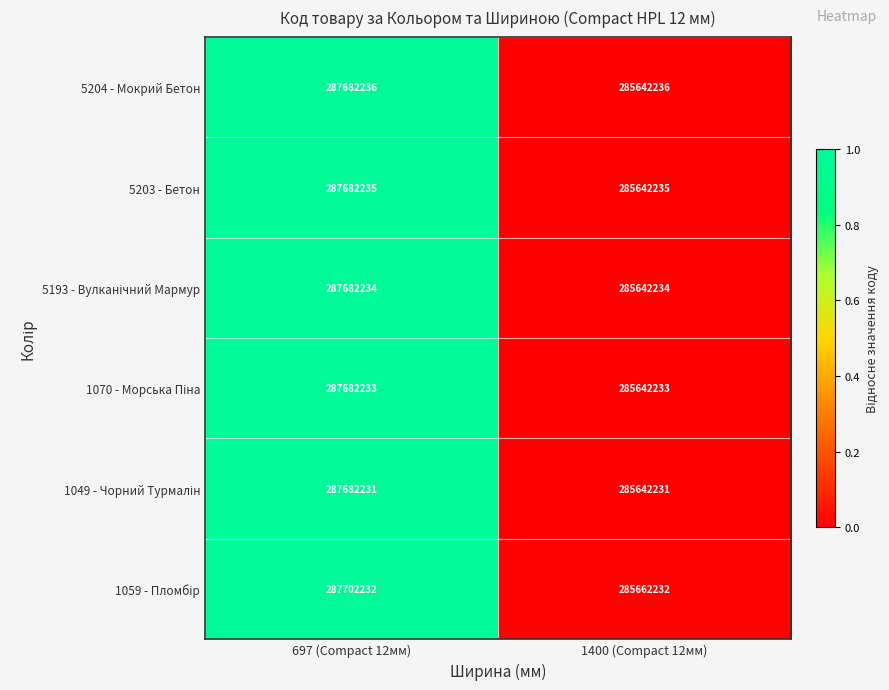

The value of 5204 - Мокрий Бетон at 697 (Compact 12мм) is 87546371. True or false?

False